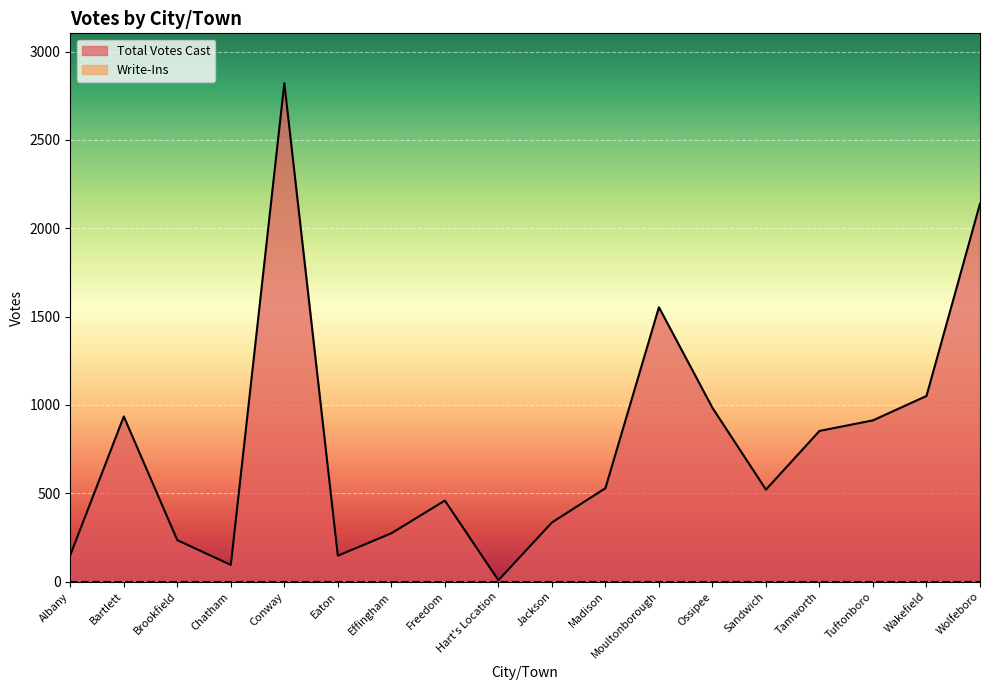

Which category has the lowest value across all series?

Hart's Location